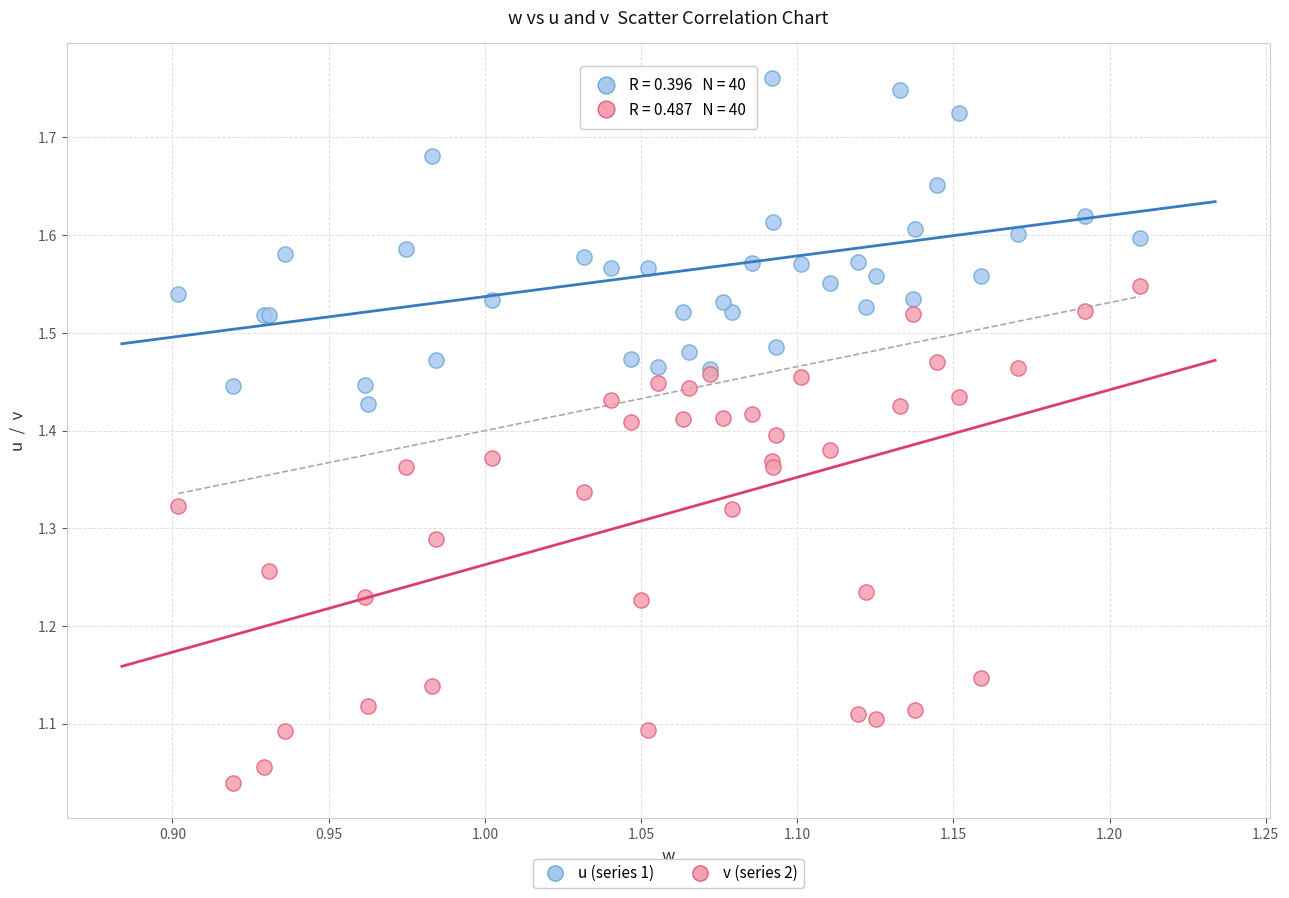

Which series reaches the minimum Y coordinate?

v (series 2)